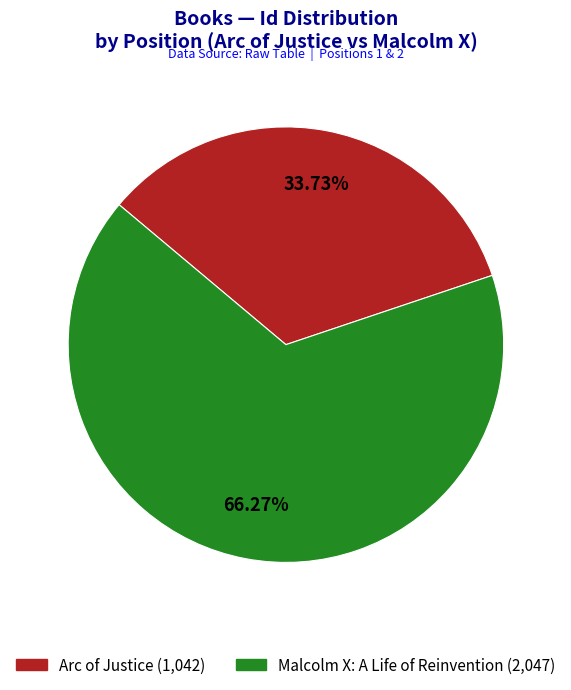

Count the number of slices in the pie.

2